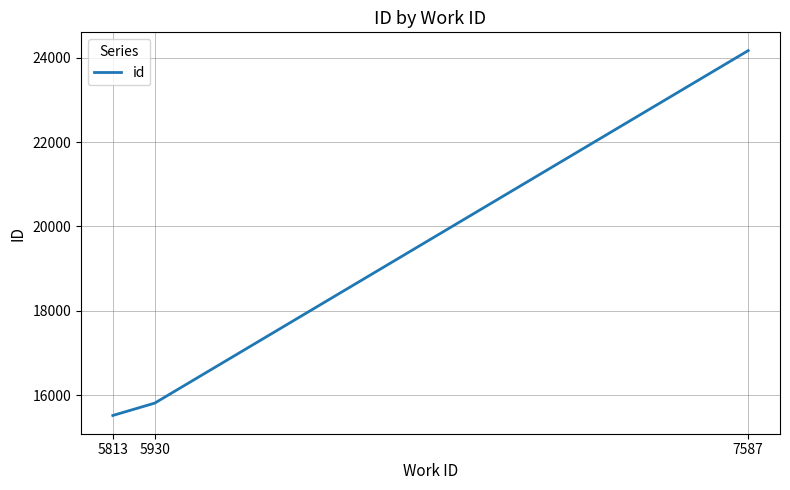

Is this an area chart (filled region under the line)?

No